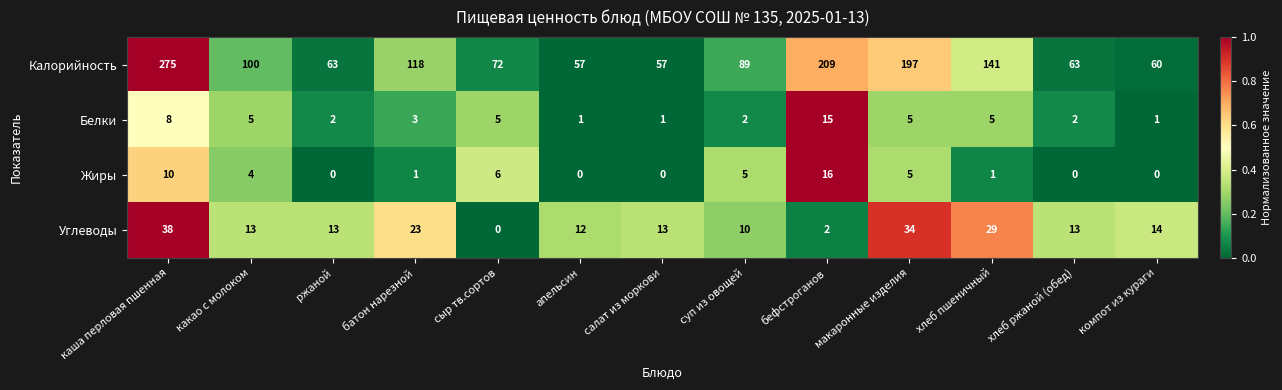

The Углеводы series shows 29 at хлеб пшеничный. True or false?

True